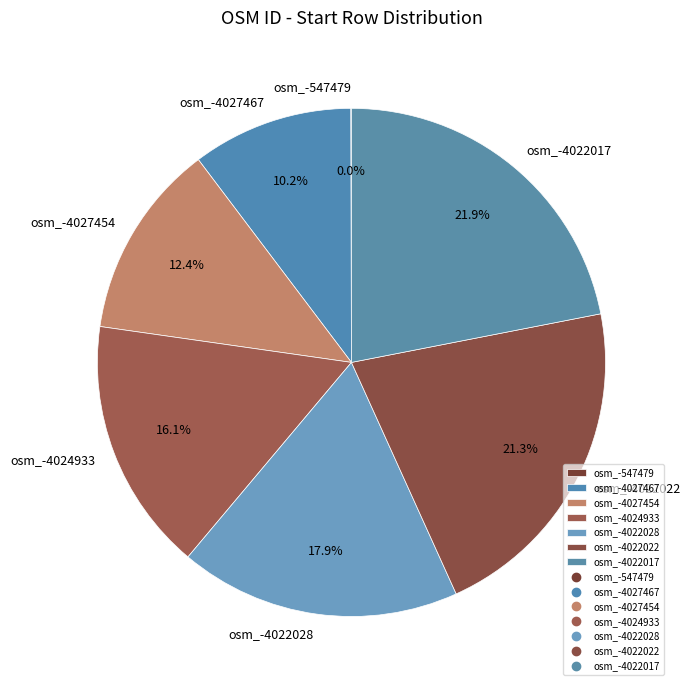

Is the sum of osm_-4024933 and osm_-4022028 greater than half?

No